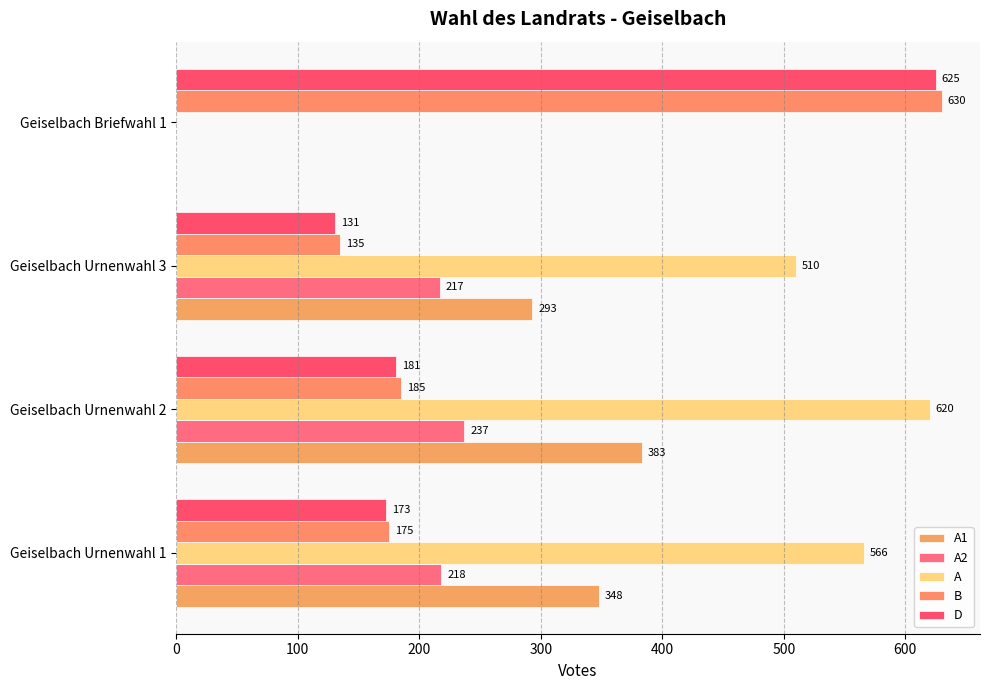

What is the highest value of the A series?

620